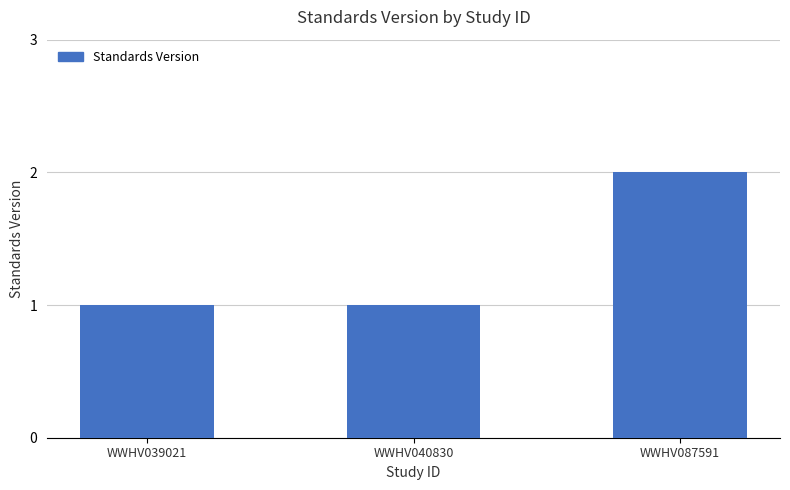

How many bars are there in total?

3